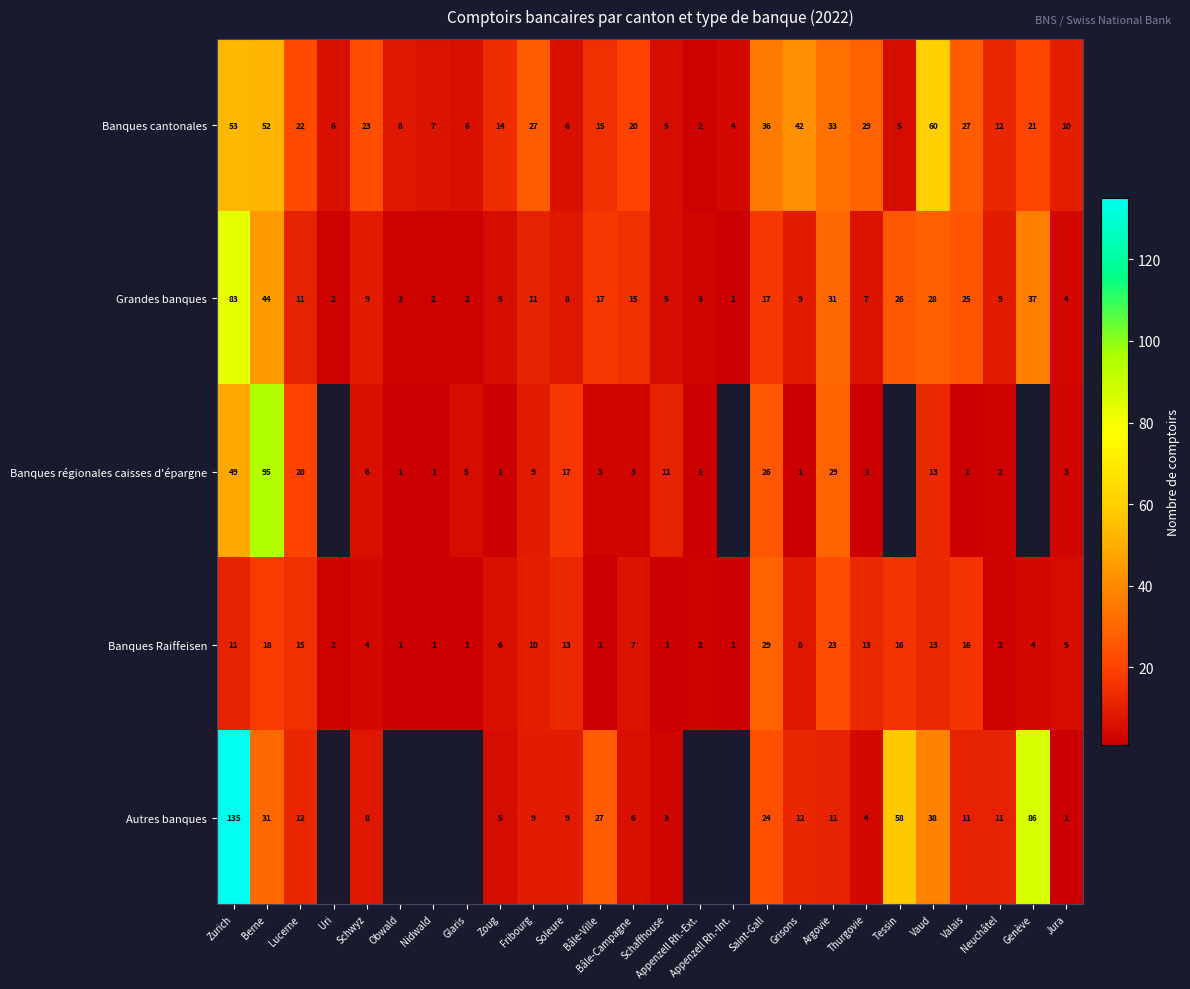

How many data points does each series have?

26